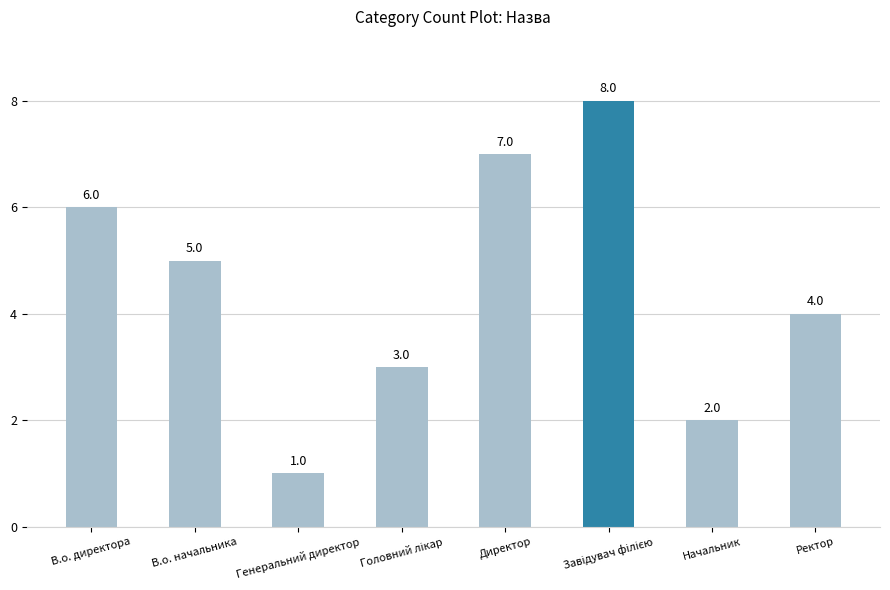

What is the difference between the maximum and minimum values?

7